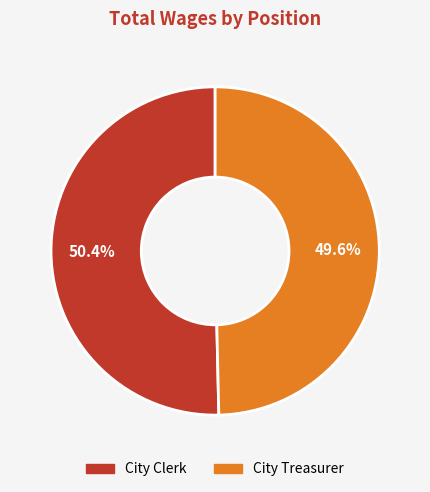

What is the ratio of the value at City Clerk to the value at City Treasurer?

1.0